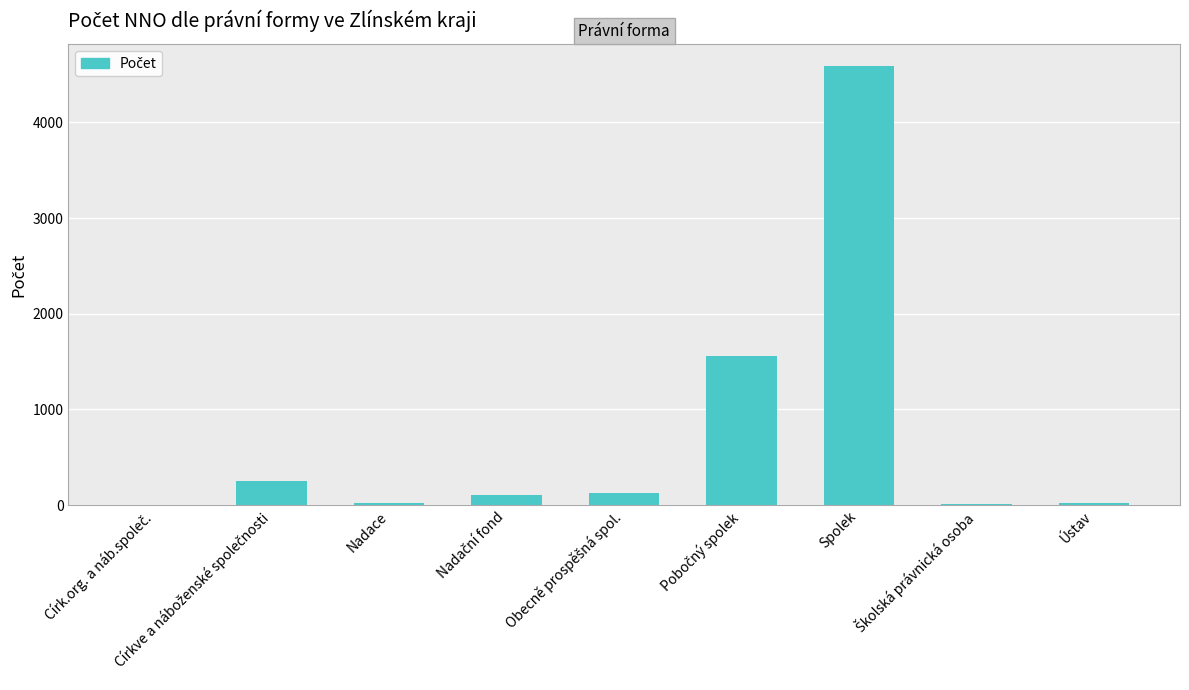

Is it true that the value at Spolek is 6726?

False